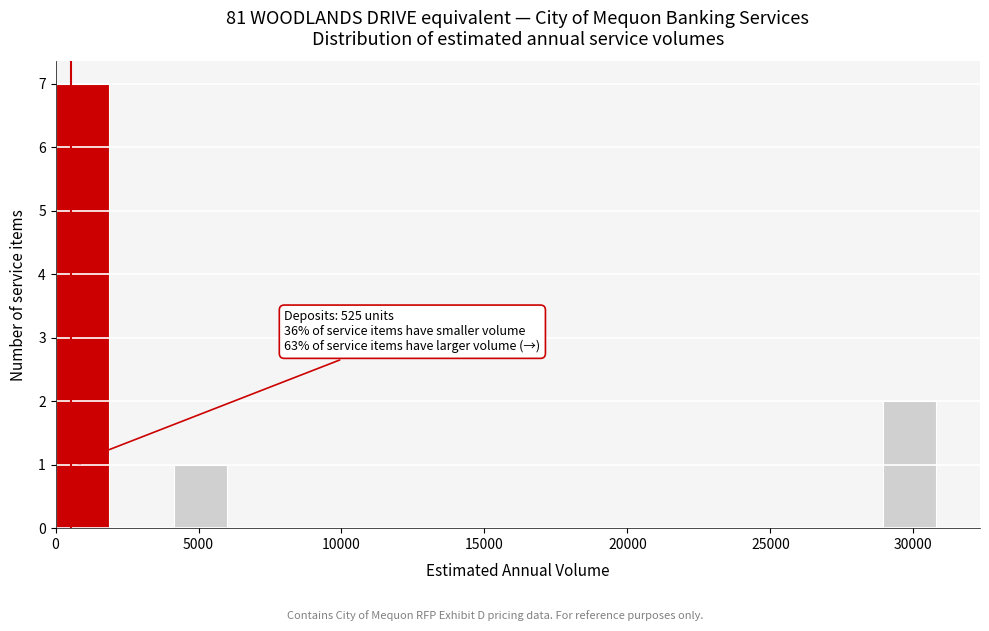

Over which range of the x-axis is the bar tallest?

0 to 2000